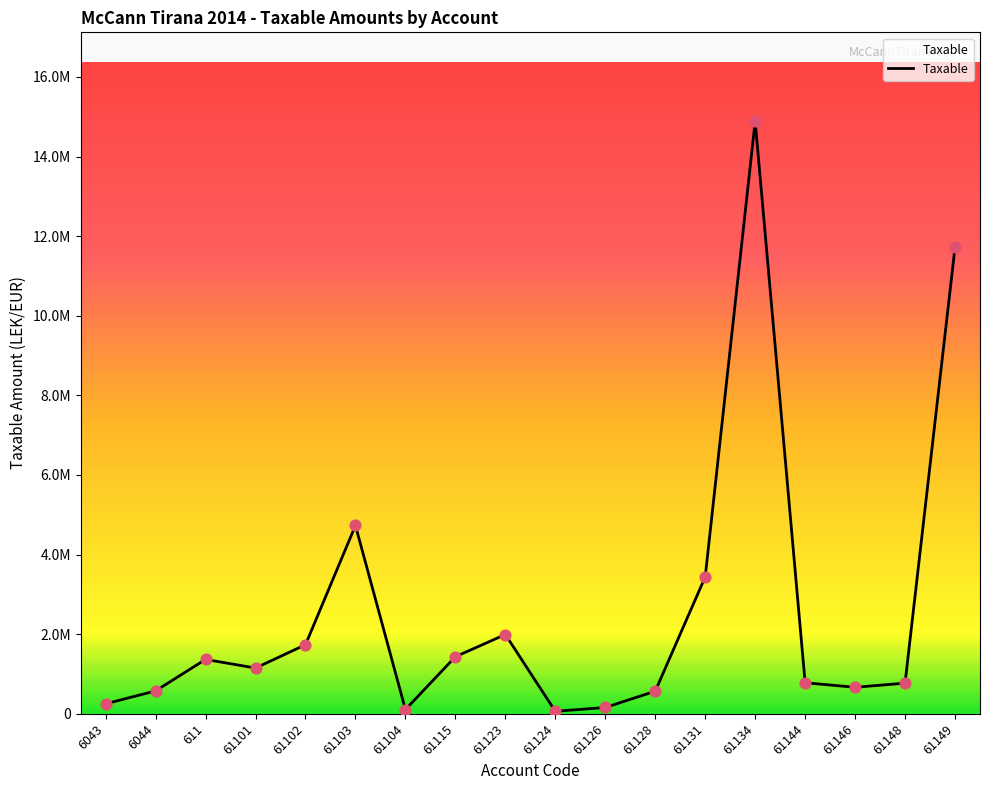

Which has a higher value, 611 or 6044?

611